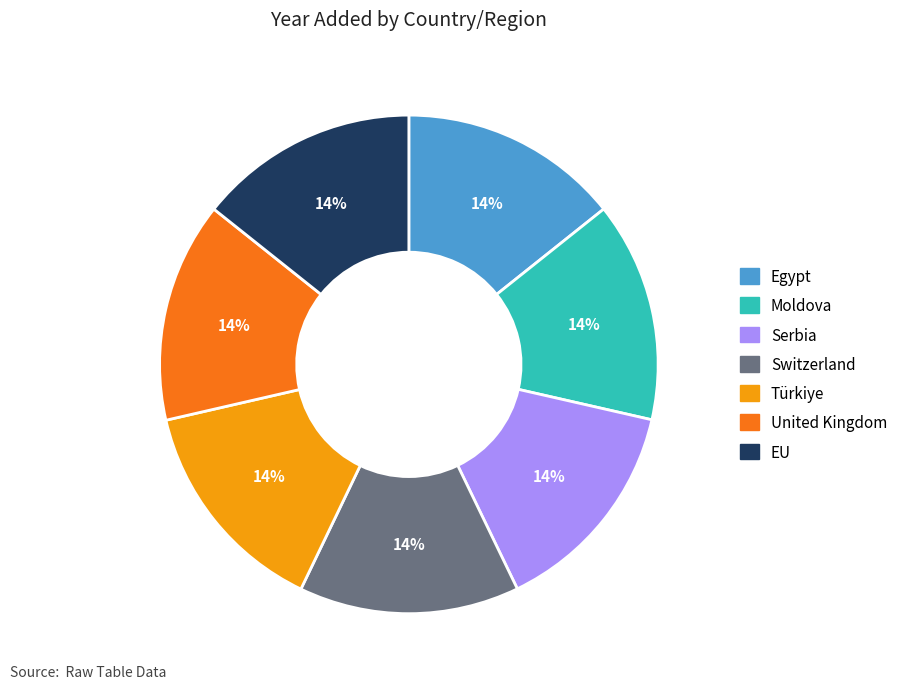

To the nearest percent, what portion does Moldova represent?

14%